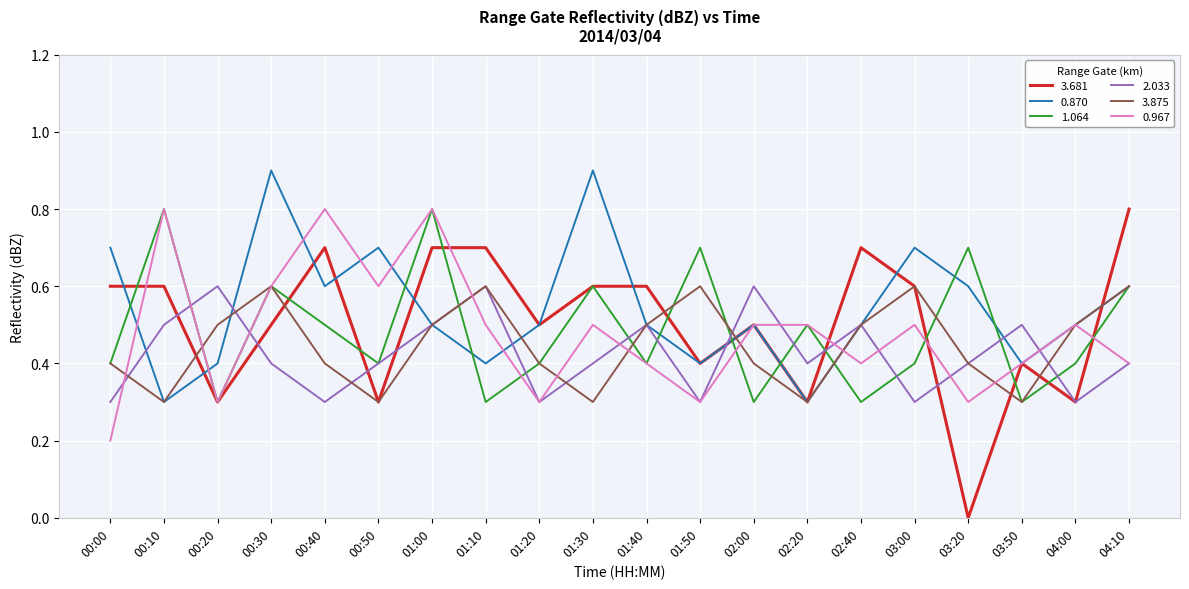

At how many categories does at least one series exceed 0?

20